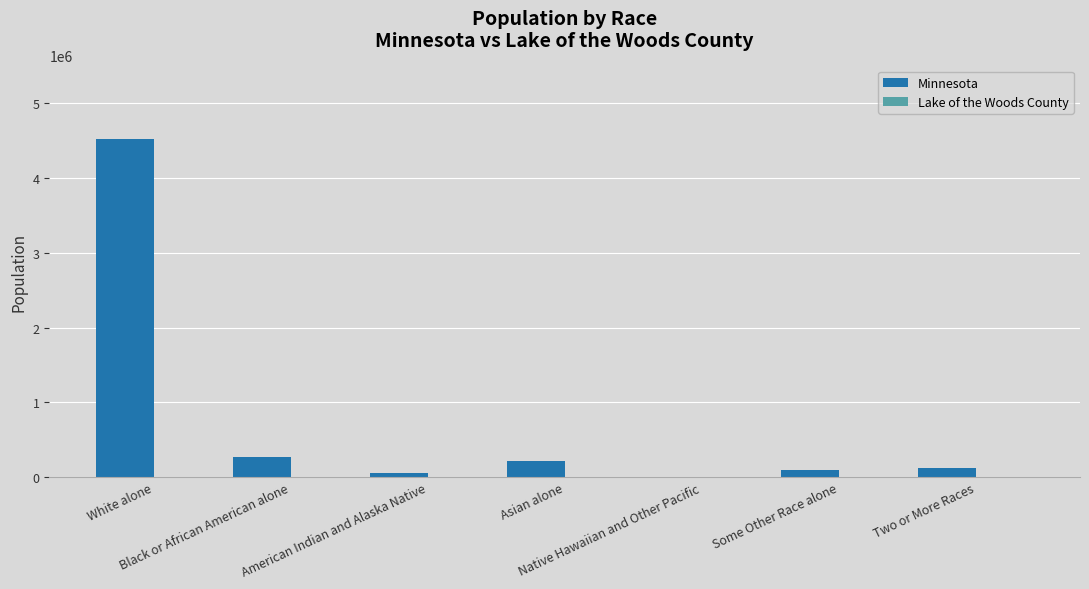

At which label does Minnesota reach its peak?

White alone